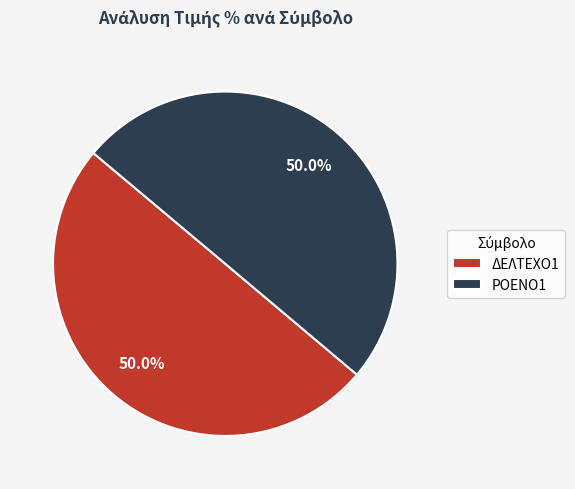

Count the number of slices in the pie.

2